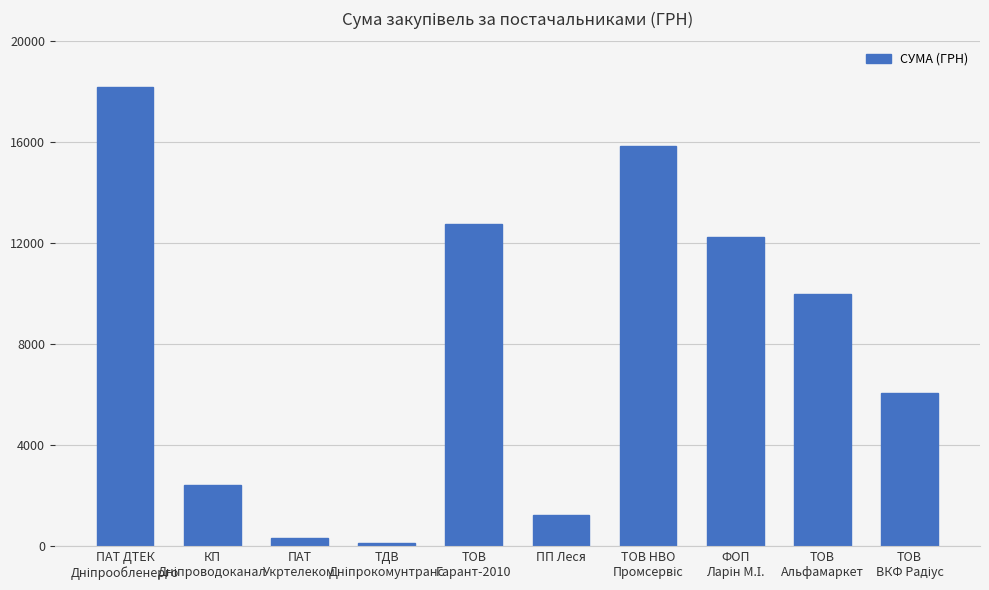

What is the value of the 2nd bar from the left?

2427.4